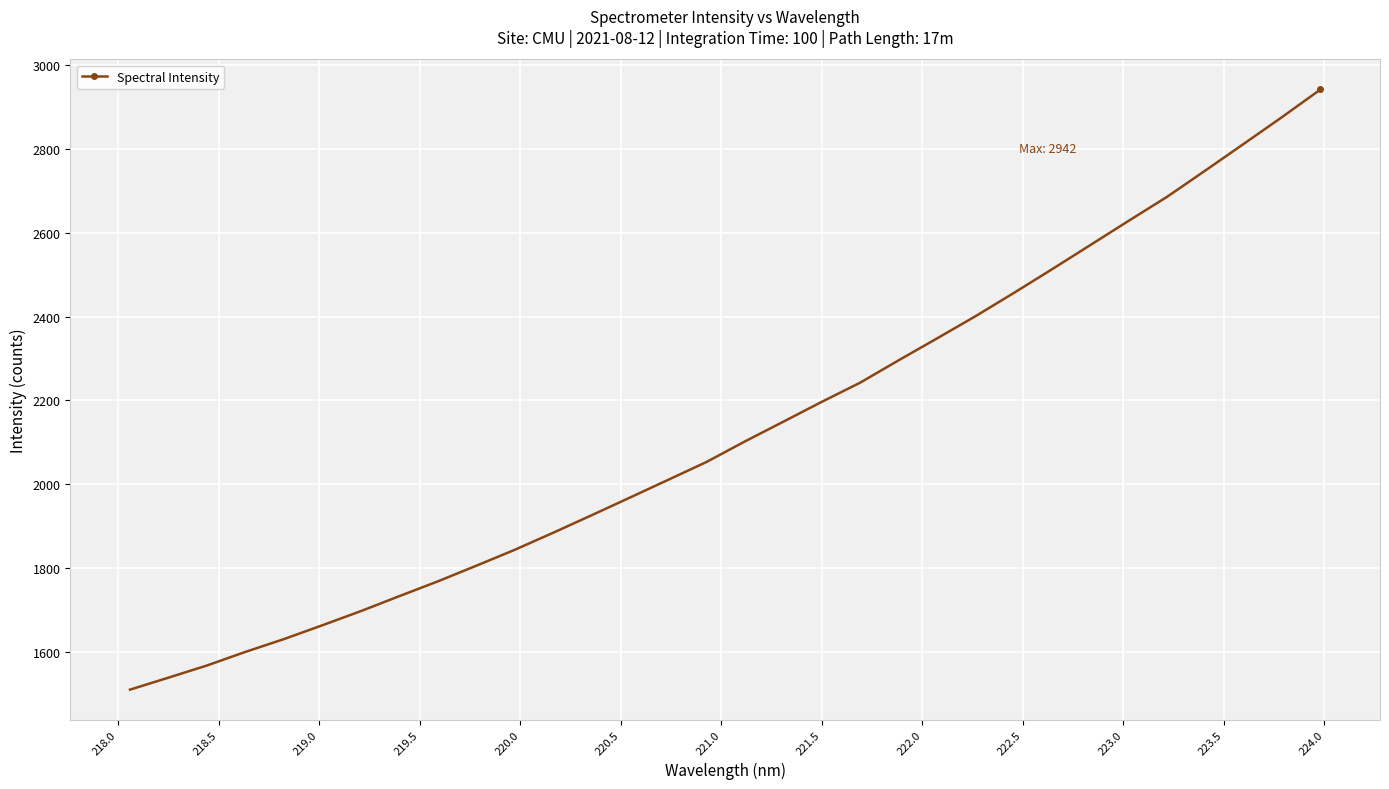

Does the chart have visible grid lines?

Yes